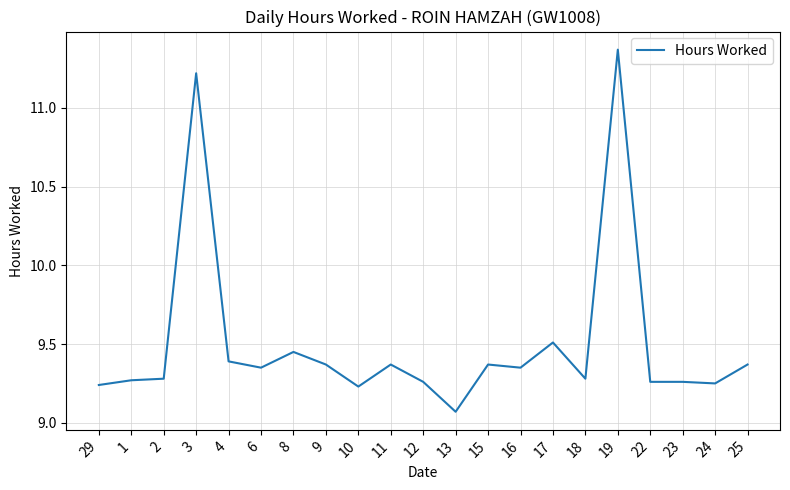

Which category has the lowest value across all series?

13